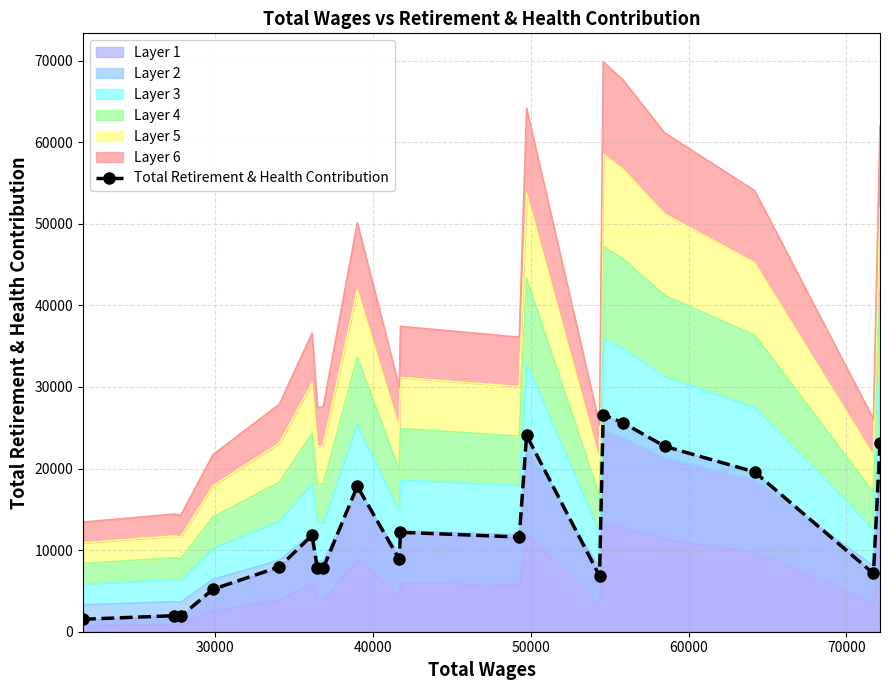

What value does the data have at 70000?

11818